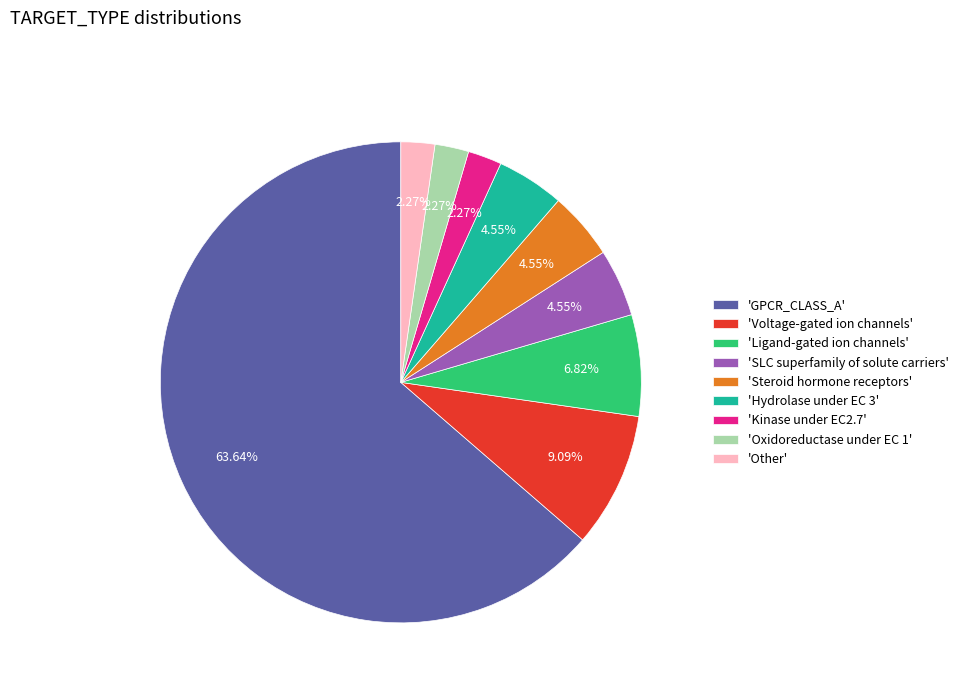

What is the largest slice in the pie chart?

'GPCR_CLASS_A'